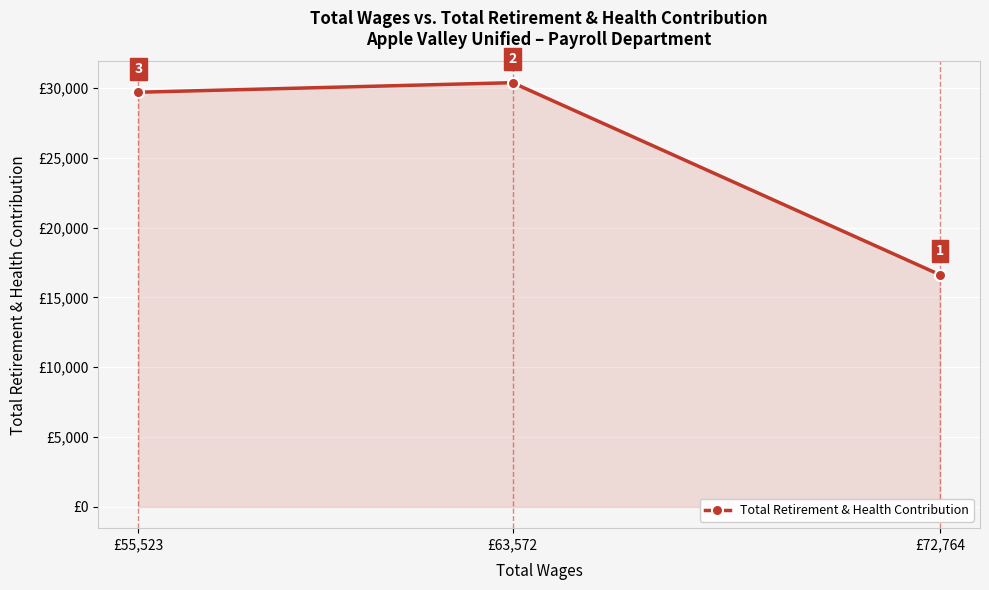

At which category does the chart reach its peak across all series?

£63,572